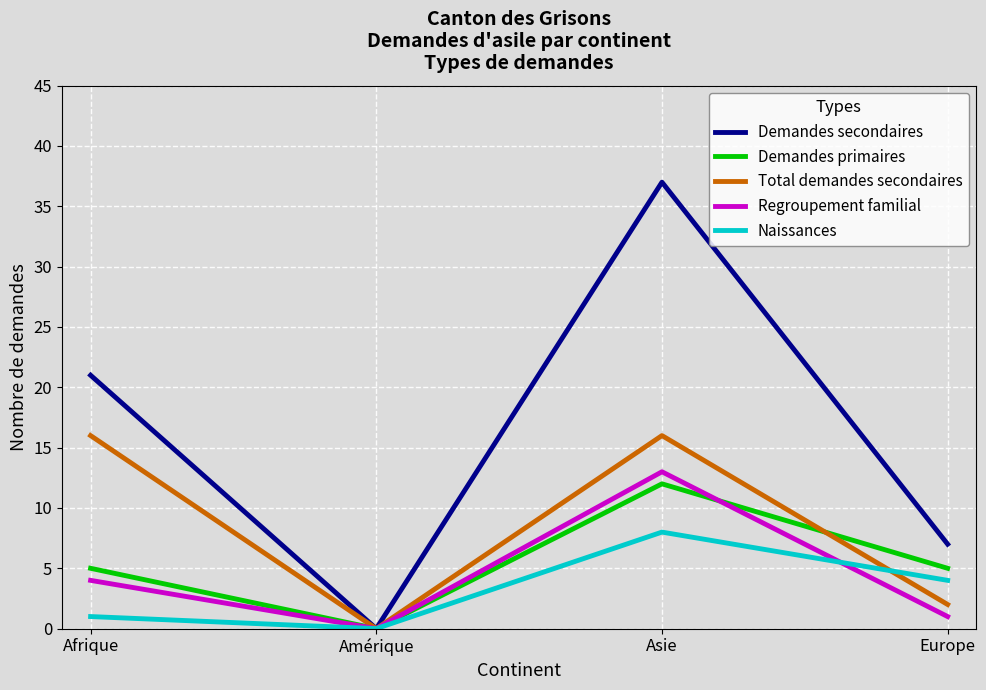

What position from the right is Afrique?

4